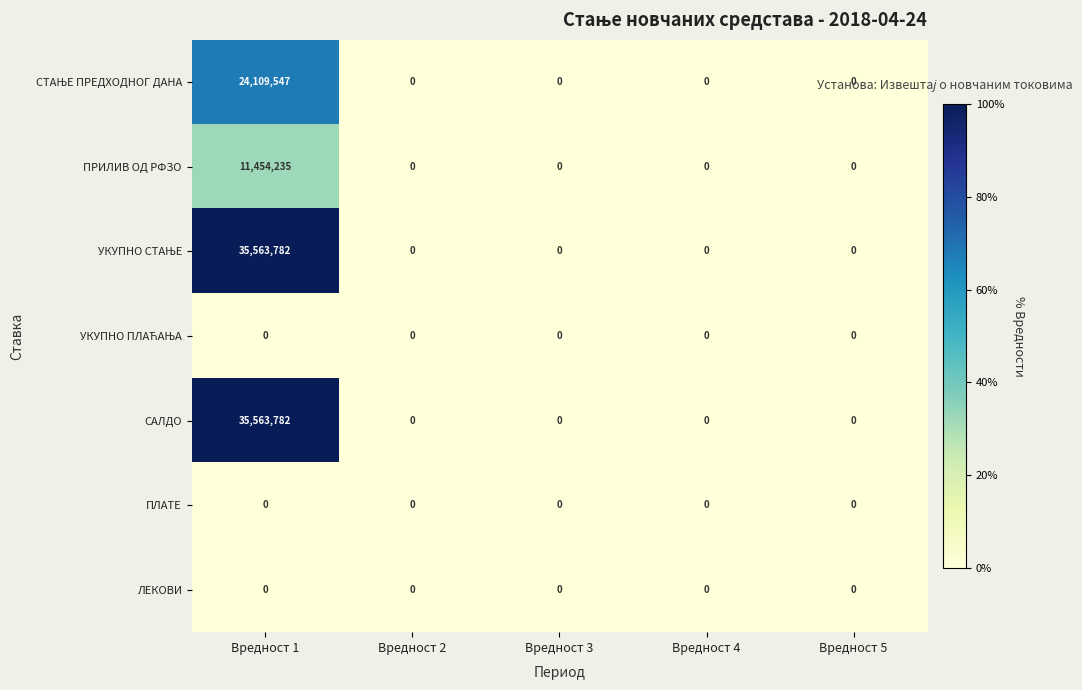

What is the approximate value of ПРИЛИВ ОД РФЗО at Вредност 1, to the nearest 100?

11454200